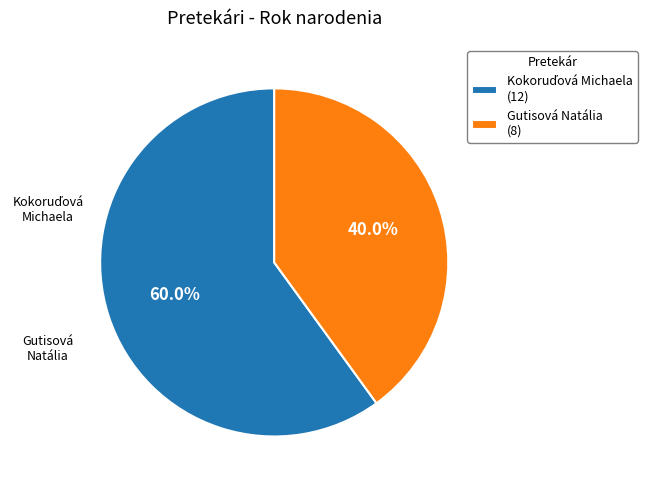

Is it true that Kokoruďová Michaela is 60% of the pie?

True